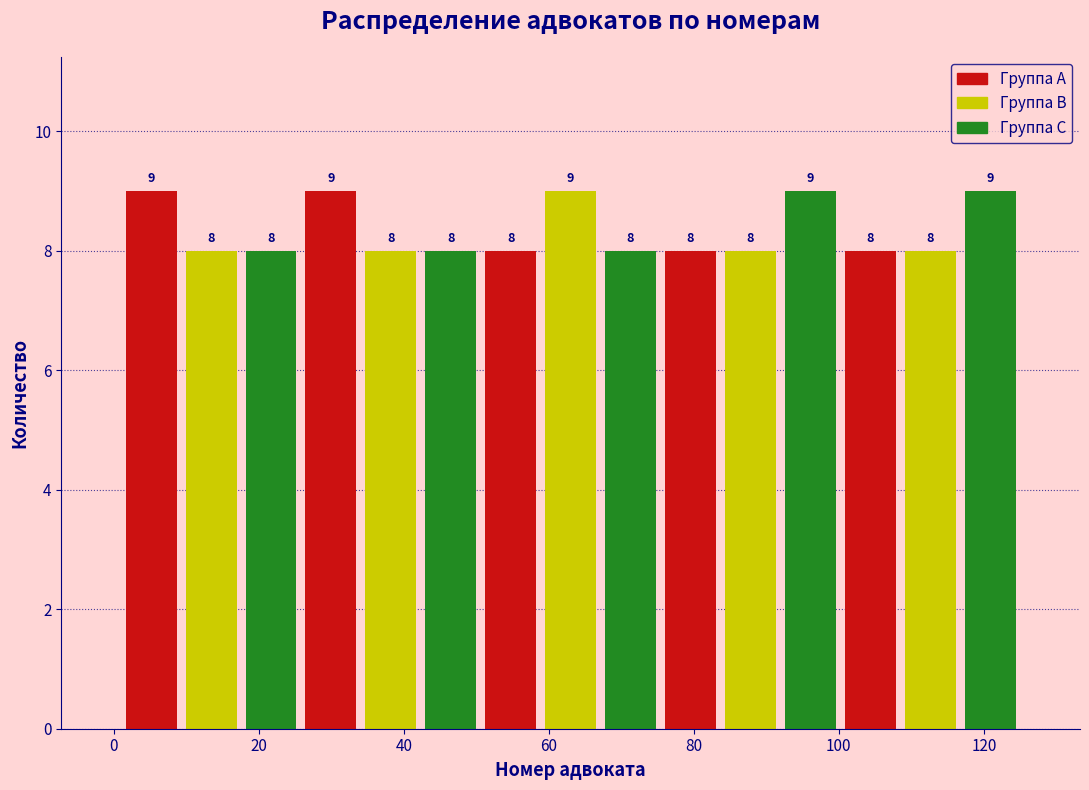

How tall is the bar that spans 68 to 76 on the x-axis? The bar edges are not printed on the chart, so give them approximately, as read against the axis.

8